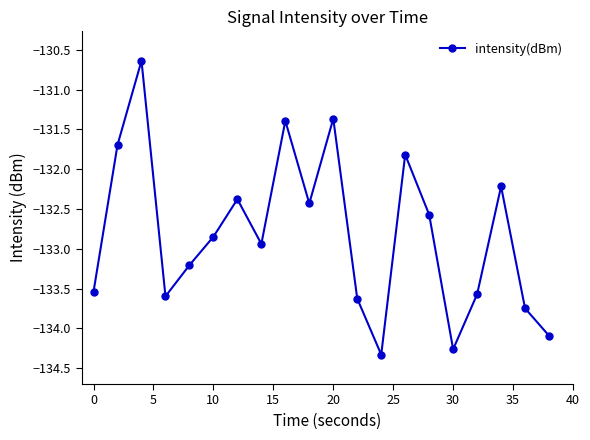

What is the minimum value shown in the chart?

-134.3